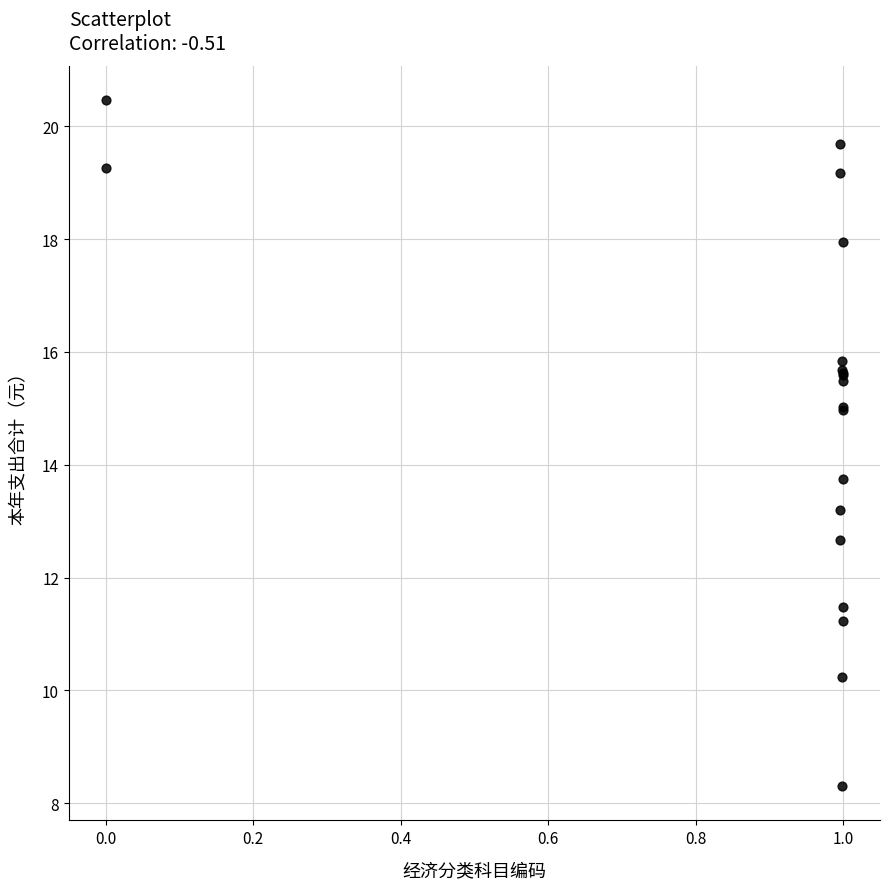

What Y value in the scatter plot is closest to 14?

13.8